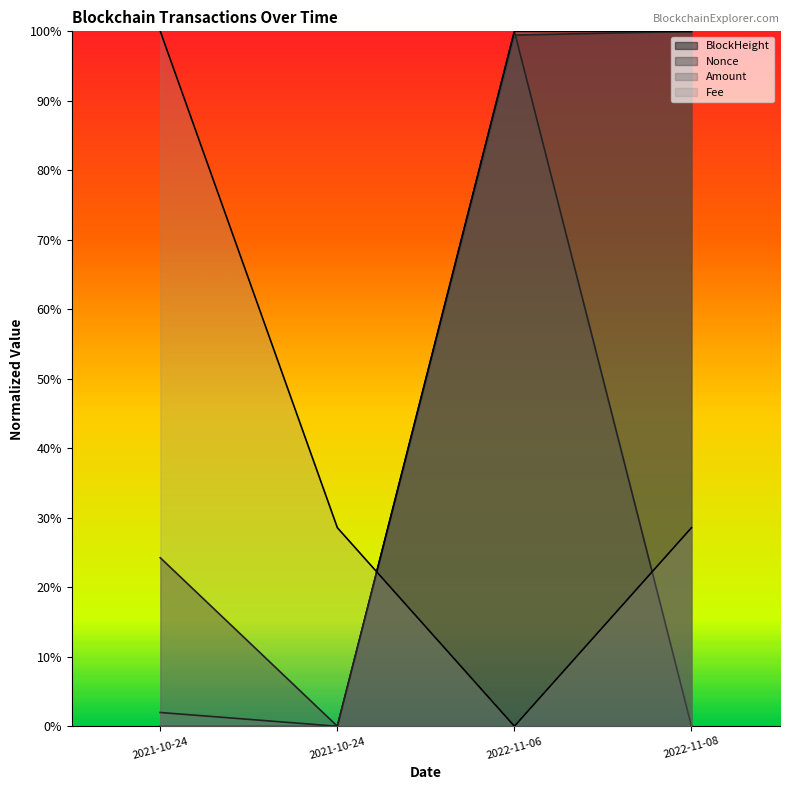

Does the chart display data point markers on the line(s)?

No